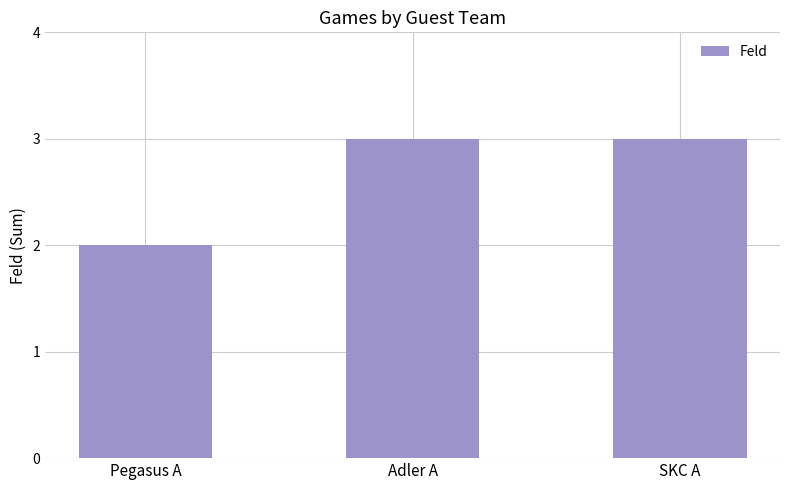

Which label corresponds to the smallest value in the chart?

Pegasus A